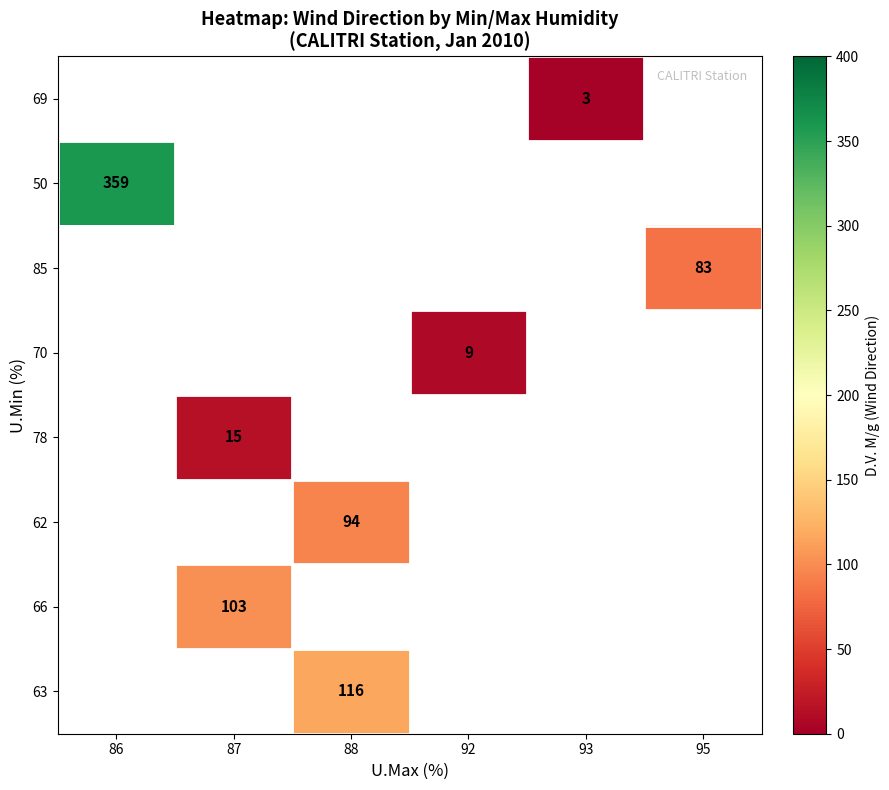

Is it true that 85 equals 83 at 95?

True